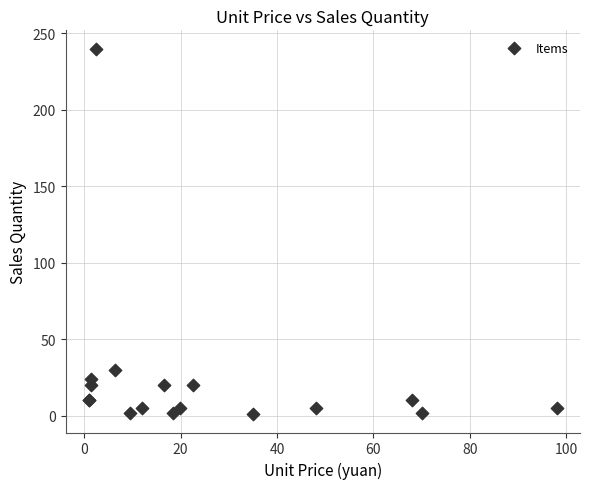

What Y value in the scatter plot is closest to 120?

30